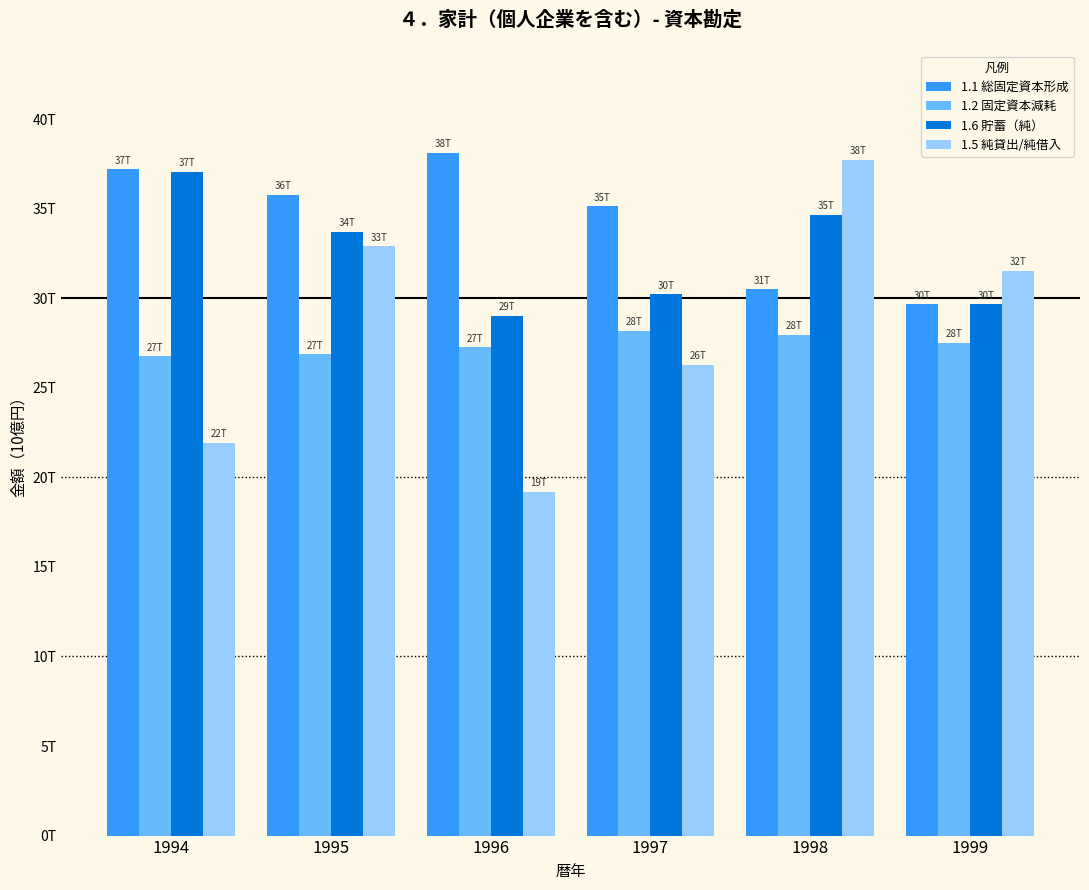

At which category is the sum across all series the highest?

1998